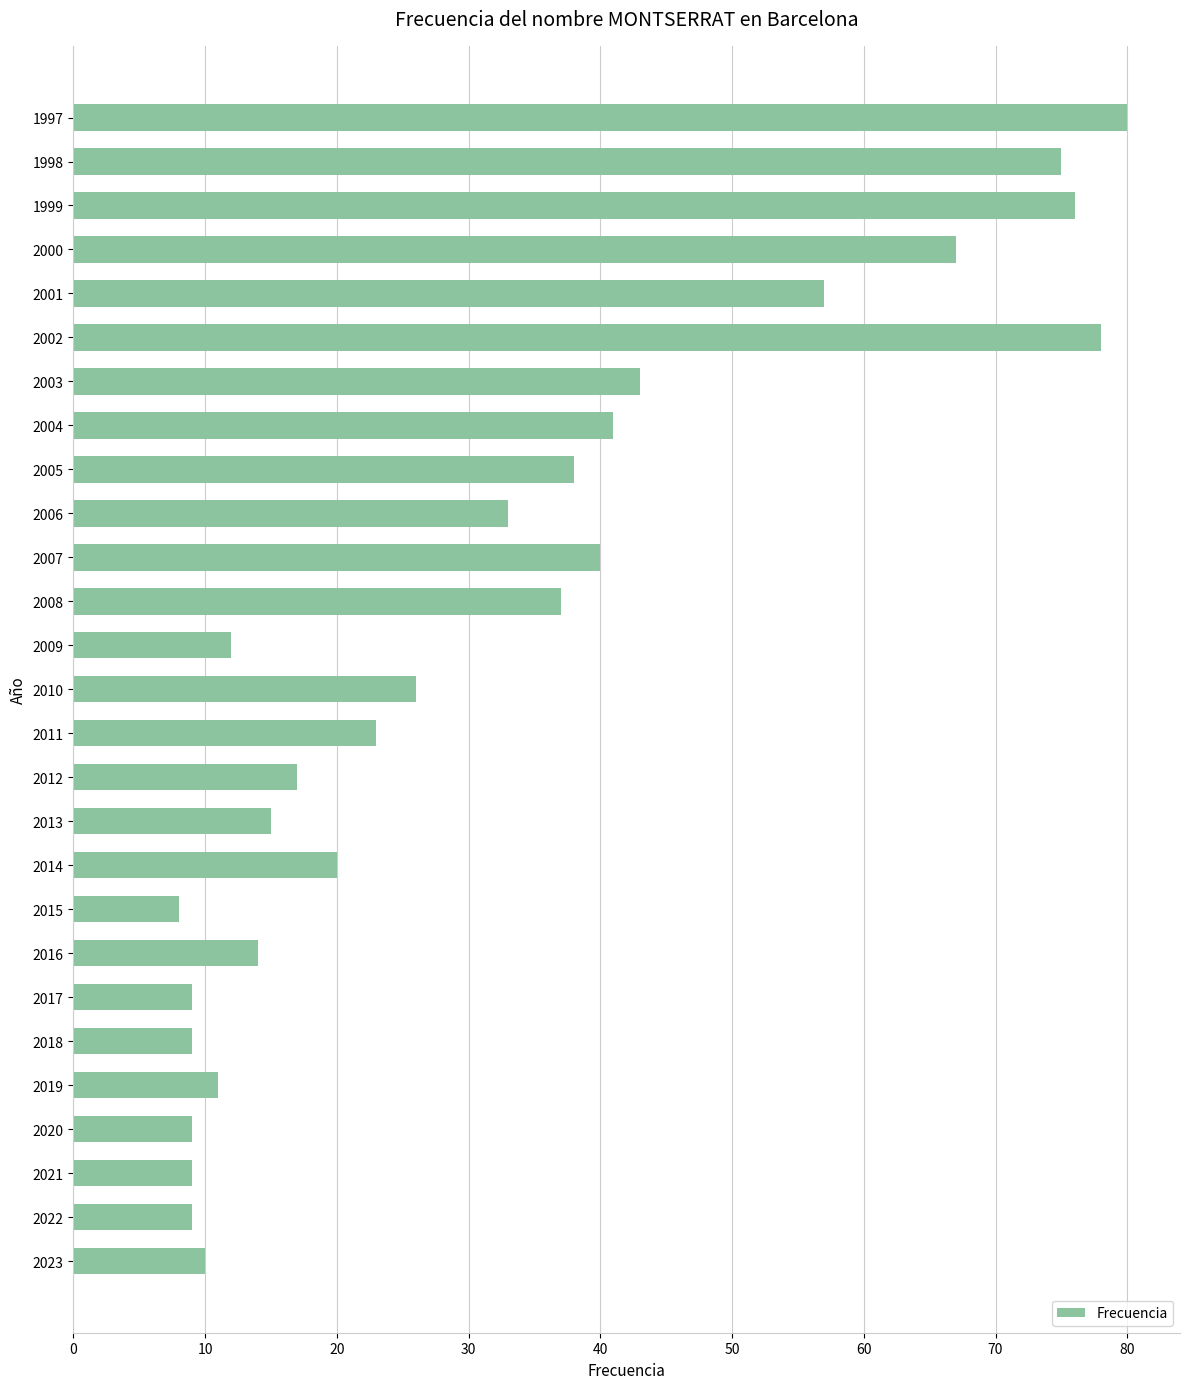

What is the smallest value displayed?

8